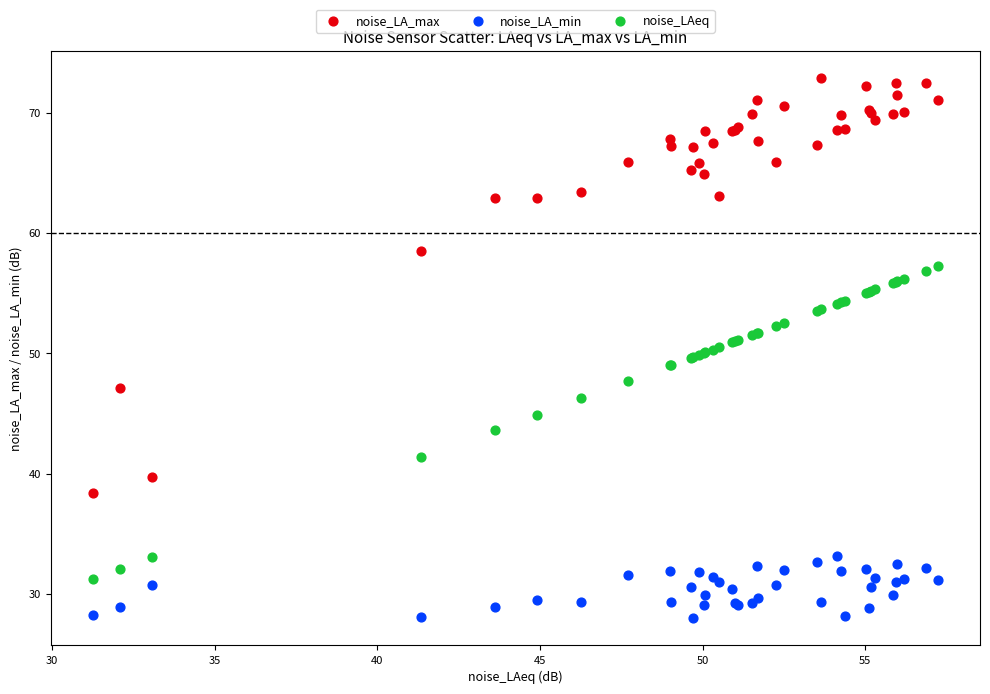

What is the X range (max minus min) for the scatter plot?

26.0